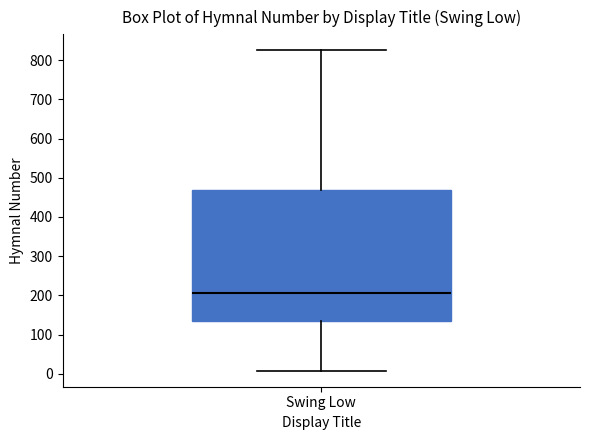

Where does the lower whisker of the box for Swing Low end on the y-axis? The values are not printed on the chart, so give them approximately, as read against the axis.

10